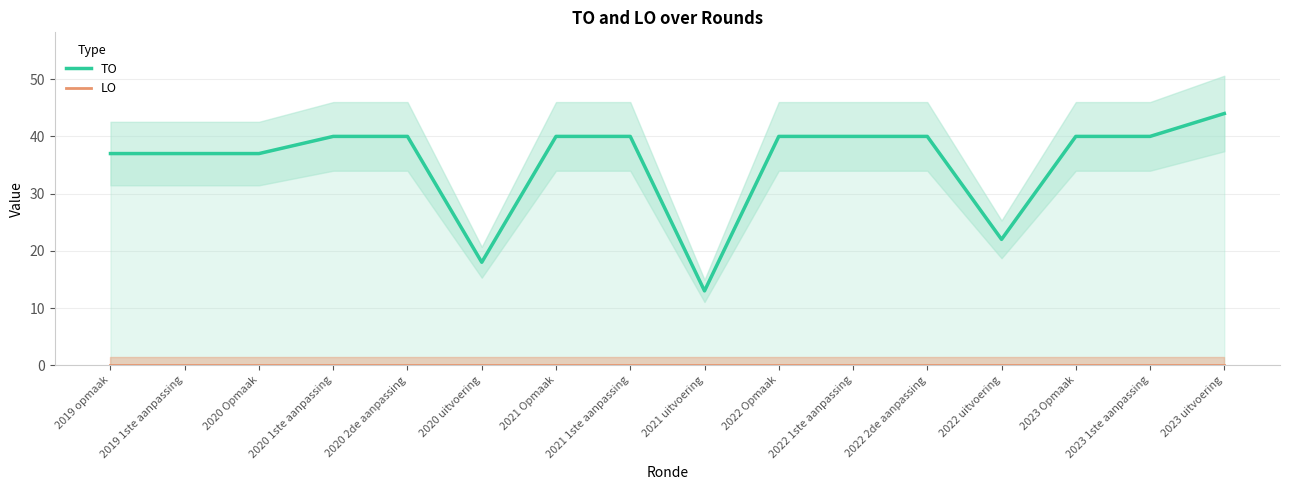

At how many categories does at least one series exceed 14?

15